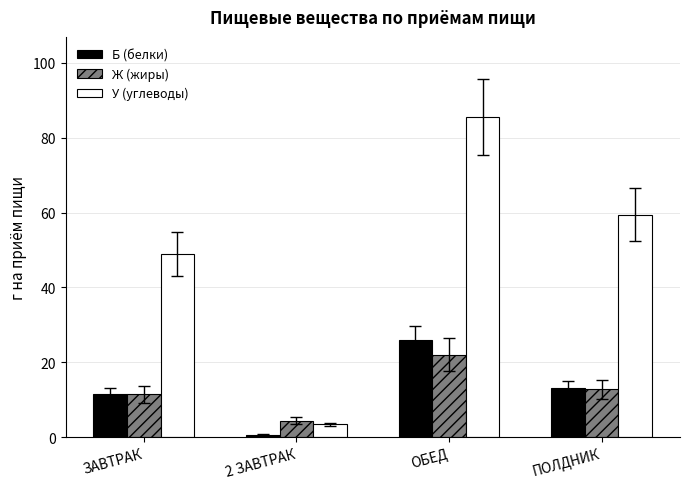

What are all the series names shown in the legend?

Б (белки), Ж (жиры), У (углеводы)